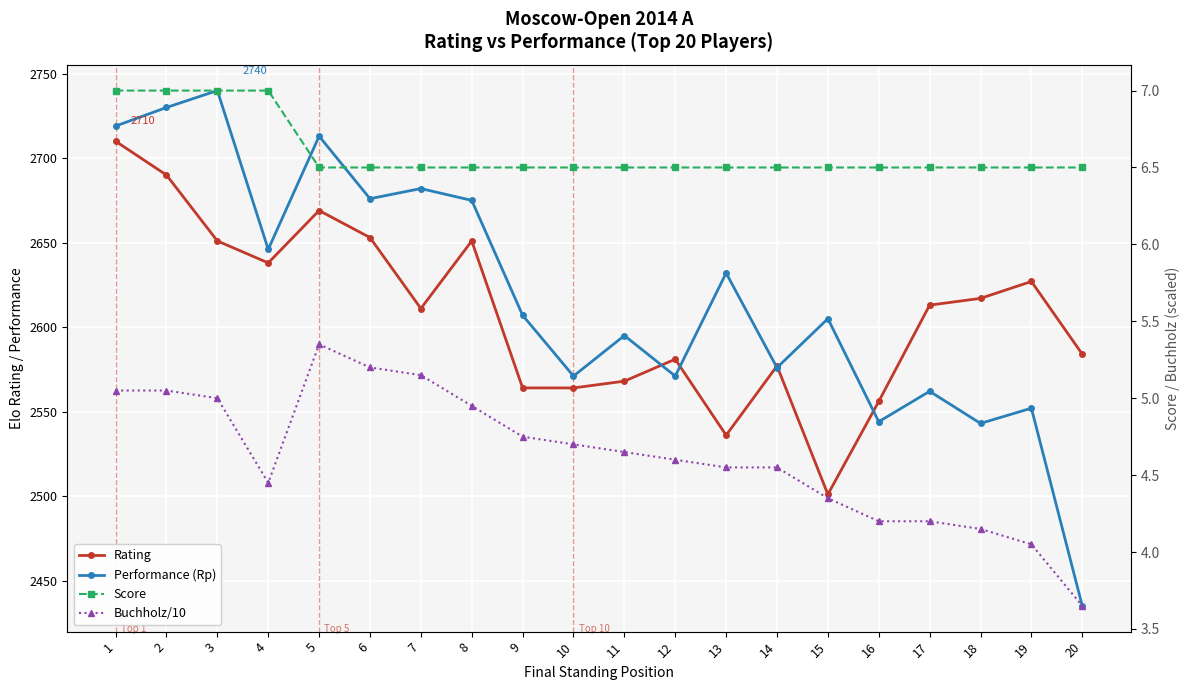

How many values in the Performance (Rp) series exceed 2607?

9